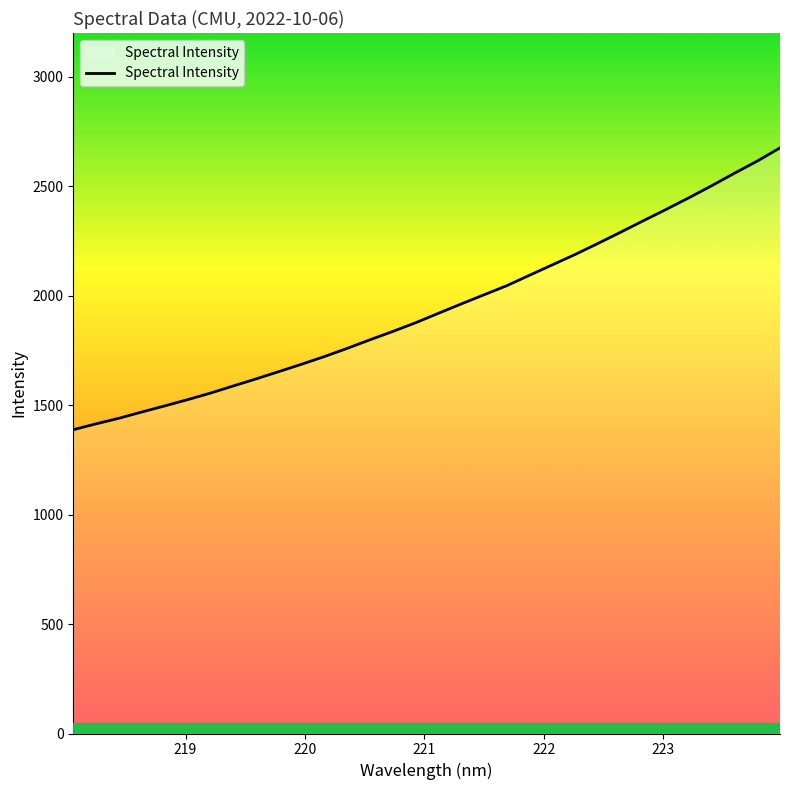

What is the average value?

1945.1